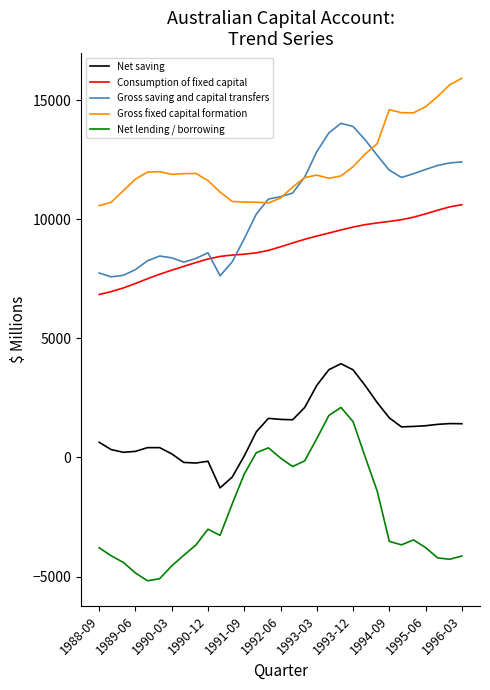

Count the number of data series in this chart.

5